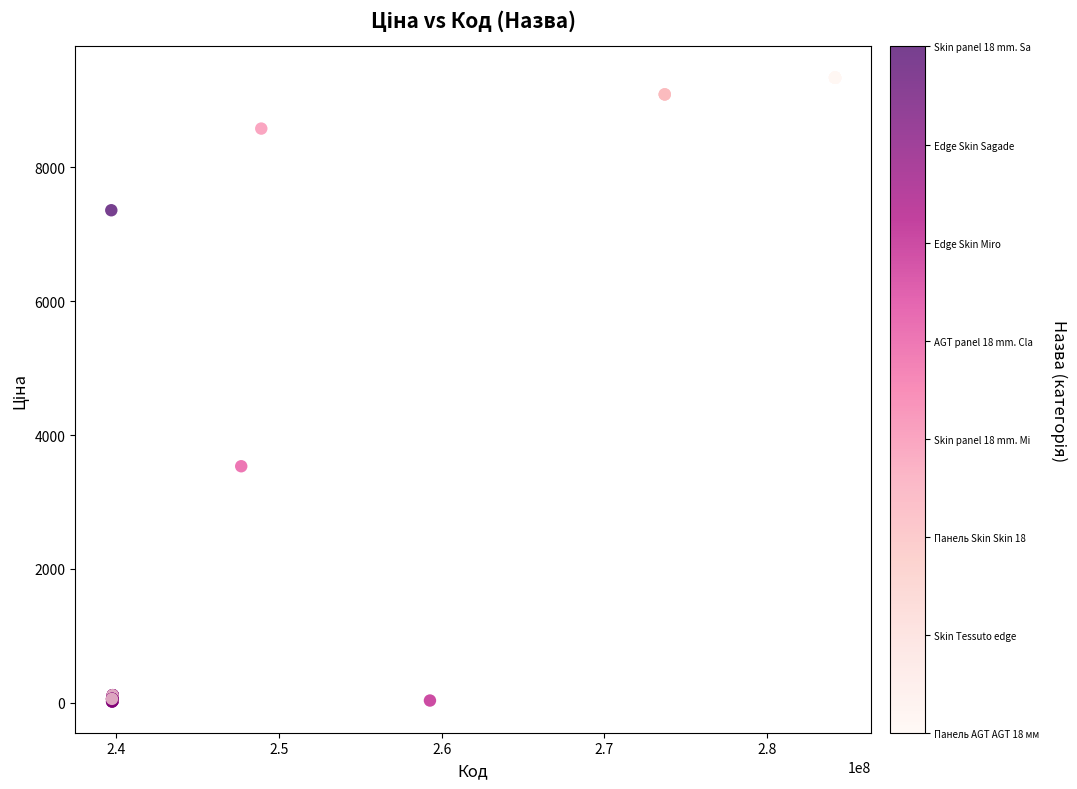

What Y value in the scatter plot is closest to 4678?

3533.1